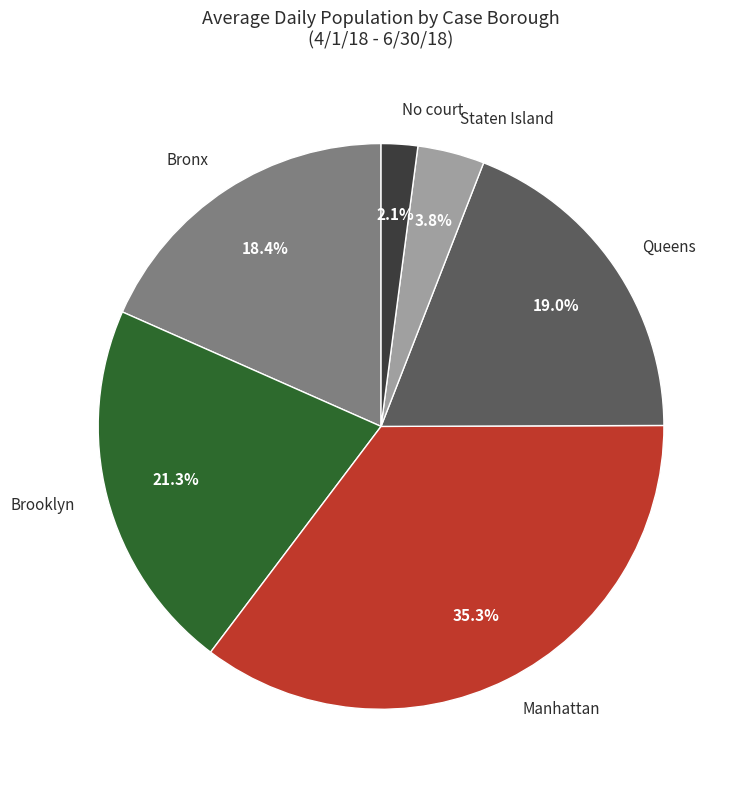

True or false: Manhattan accounts for 35% of the total.

True